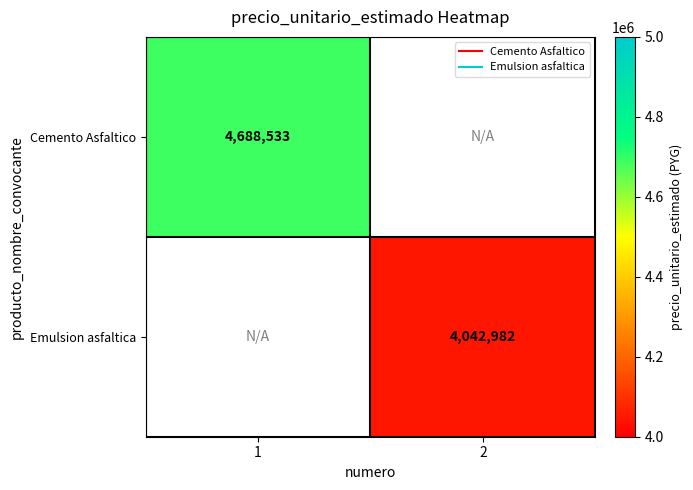

Is it true that Emulsion asfaltica equals 4042982.0 at 2?

True